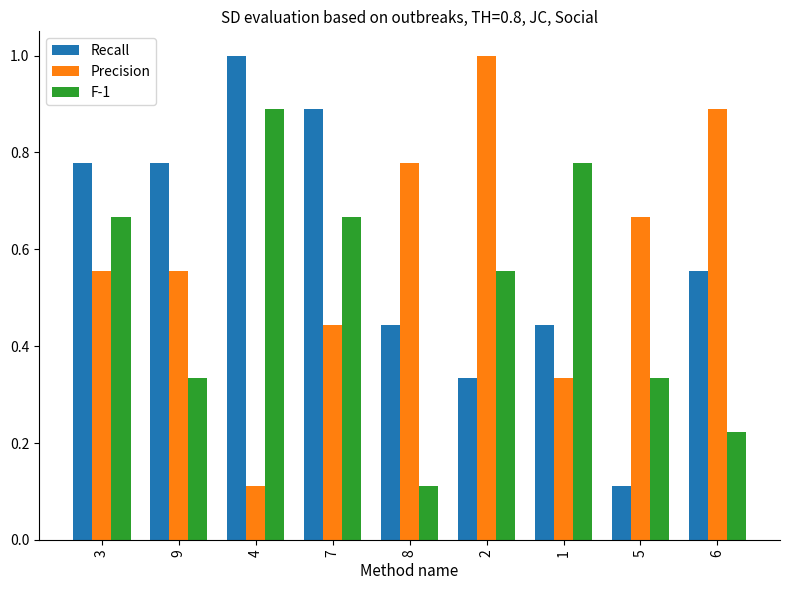

How many Recall values are between 0 and 1?

9